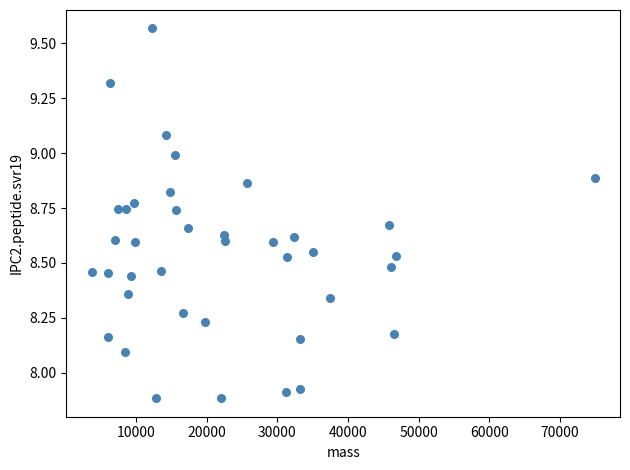

What is the range of X values (max minus min)?

71260.5